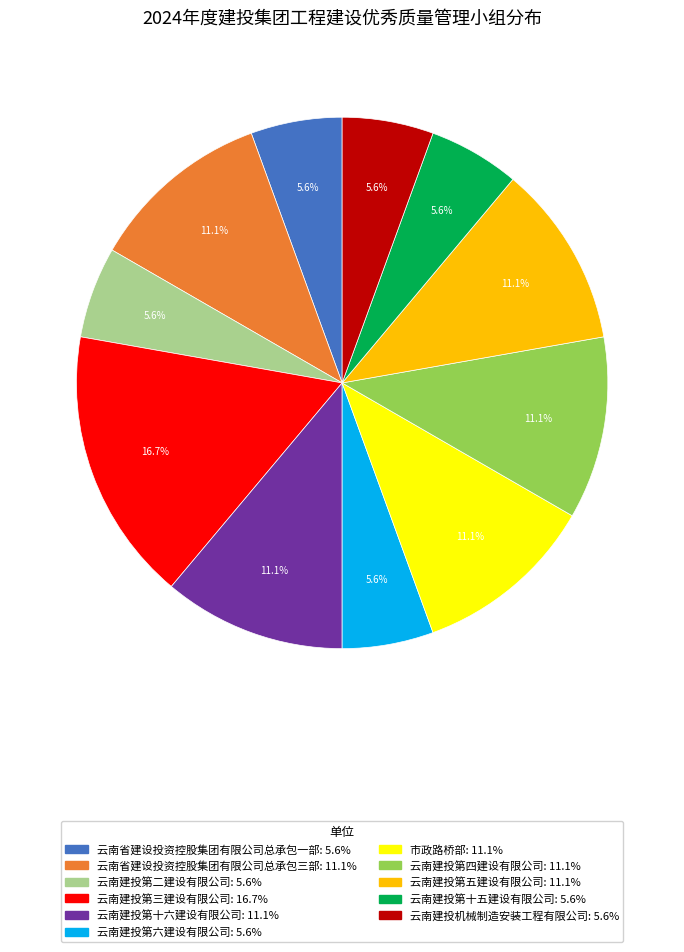

Does 云南建投第四建设有限公司 account for over 50% of the chart?

No